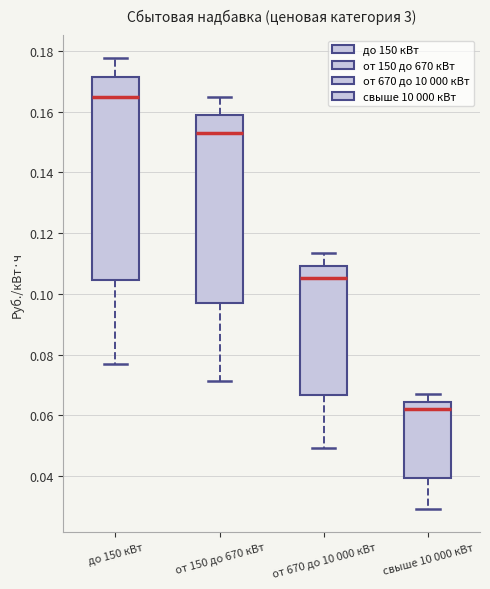

Which box has the highest median line?

до 150 кВт